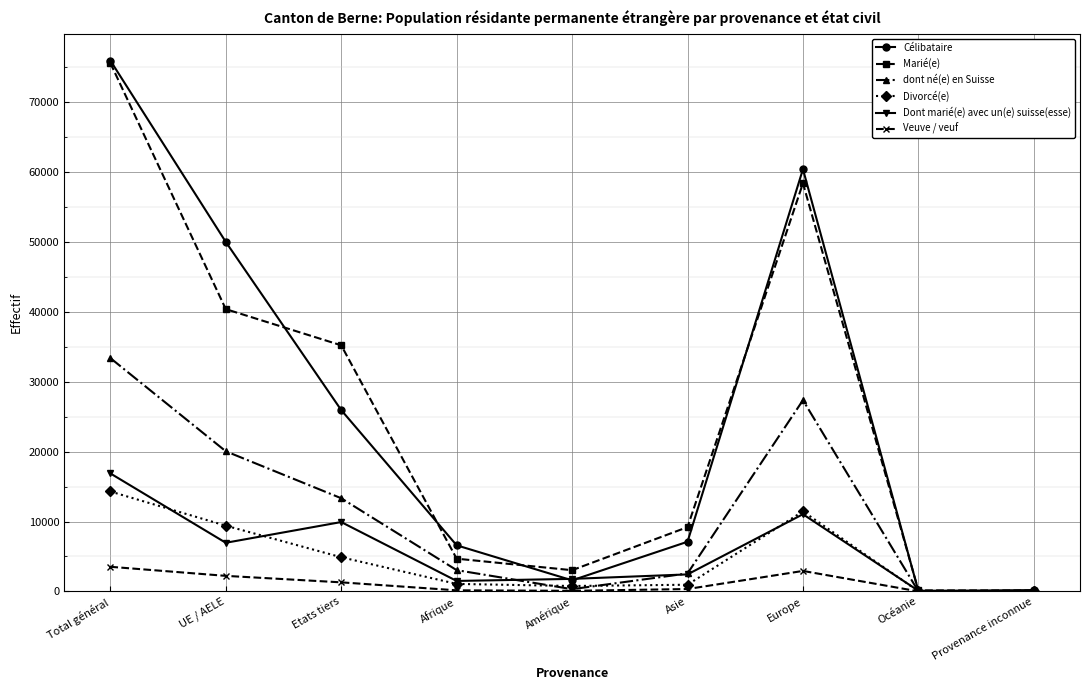

Which category has the highest value in the Marié(e) series?

Total général